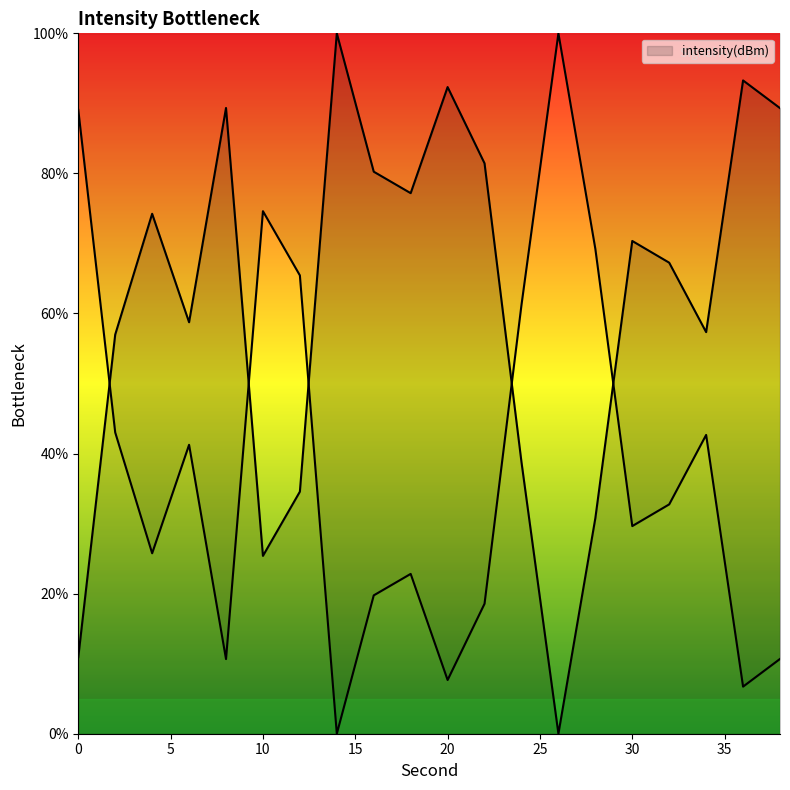

What is the difference between the values at 26 and 32?

67.3